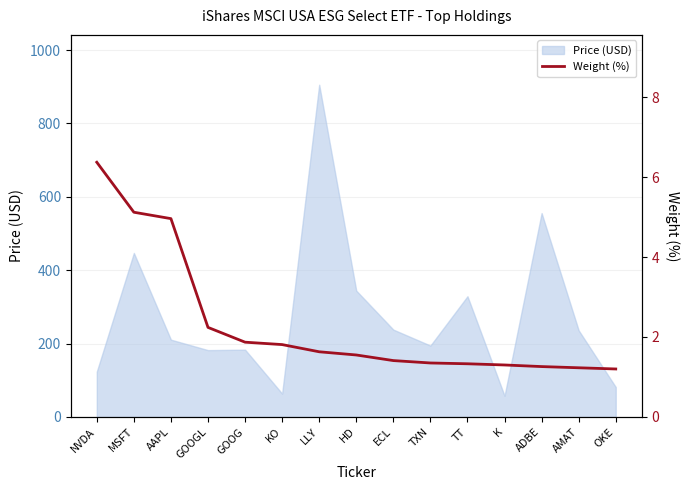

The chart shows a value of 3.9 at NVDA. True or false?

False